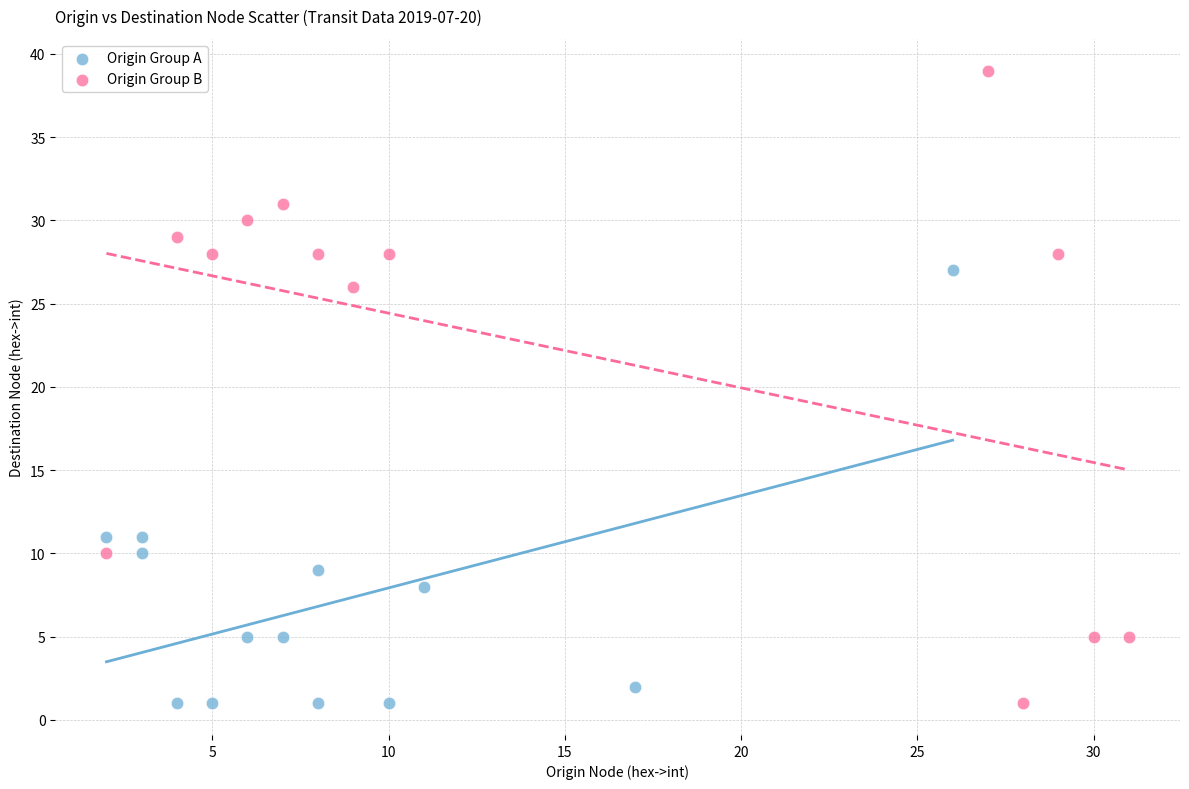

What are all the series names shown in the legend?

Origin Group A, Origin Group B